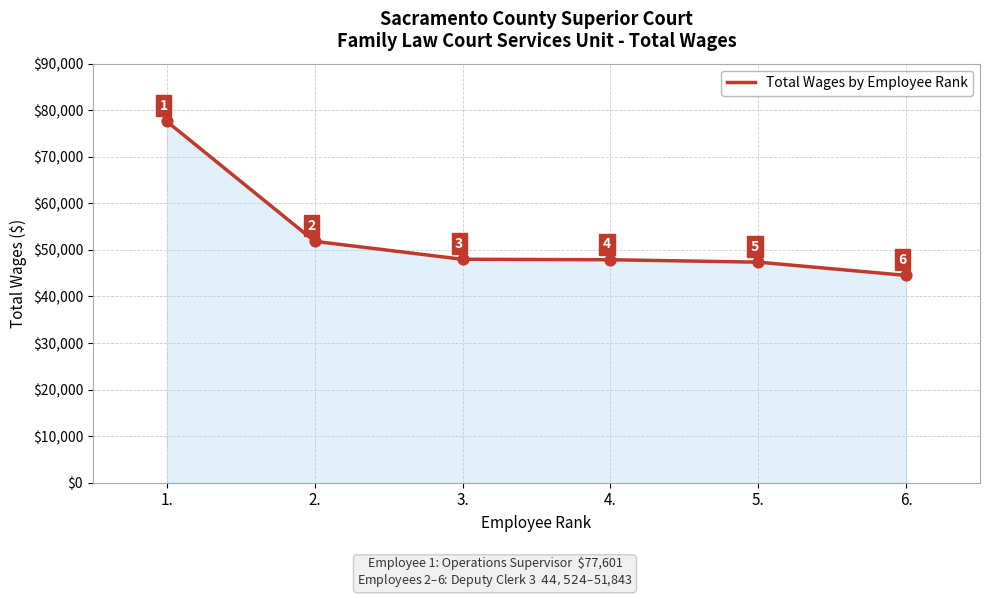

What is the change in value from 1. to 6.?

-33077